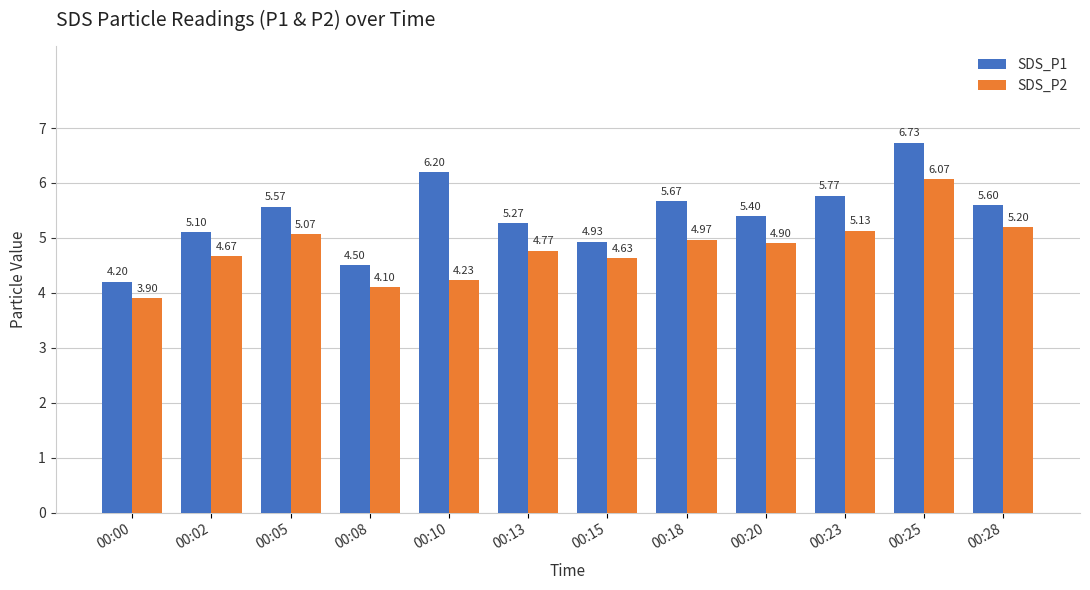

At which category is the sum across all series the highest?

00:25